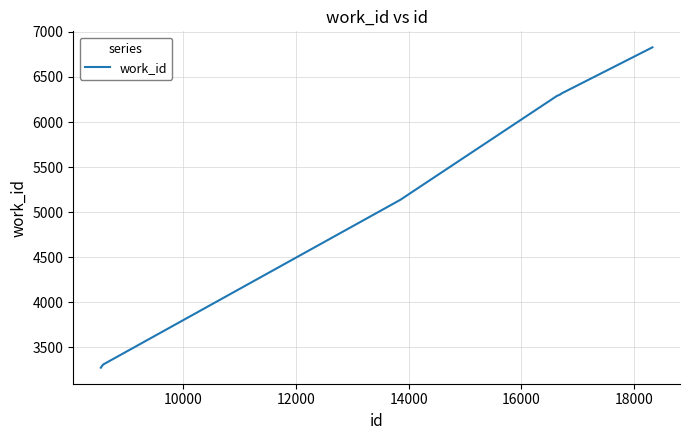

What is the difference between the maximum and minimum values?

3557